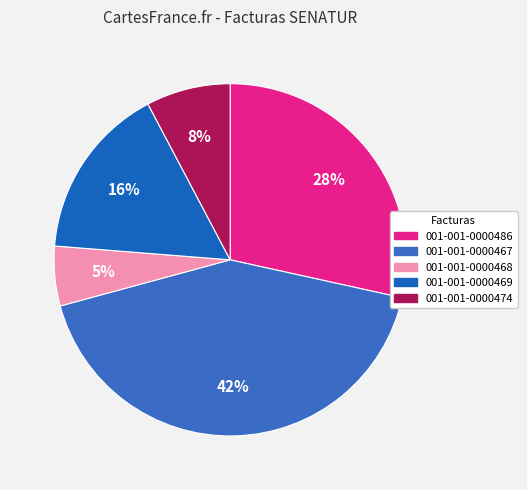

Rank the categories by value from highest to lowest.

001-001-0000467, 001-001-0000486, 001-001-0000469, 001-001-0000474, 001-001-0000468